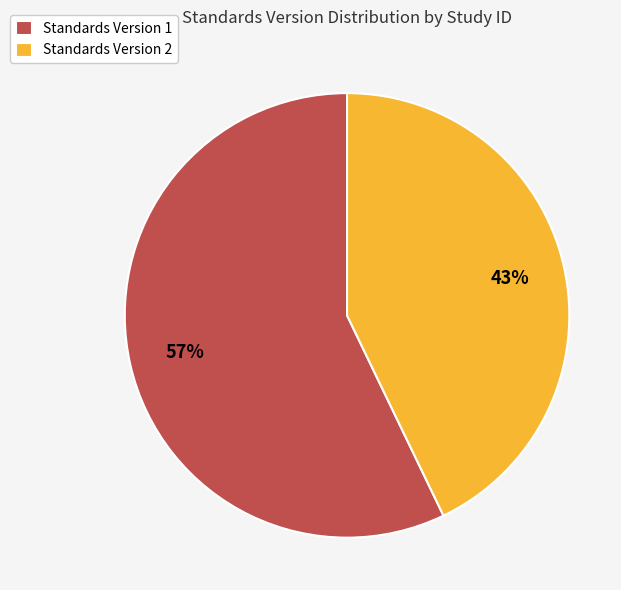

Is the sum of Standards Version 1 and Standards Version 2 greater than half?

Yes